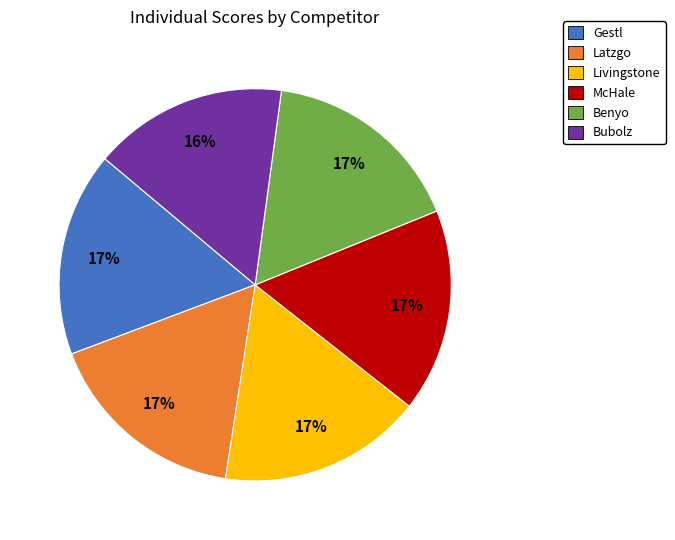

Is the sum of Gestl and Bubolz greater than half?

No